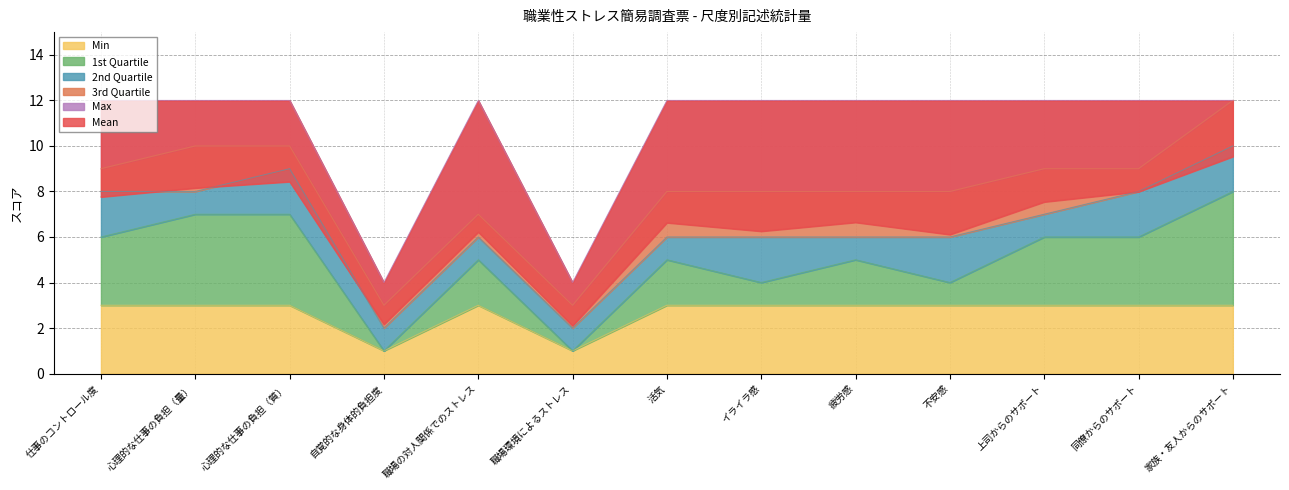

At how many categories does at least one series exceed 8?

11